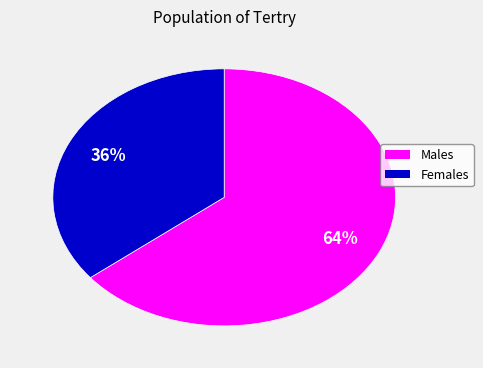

To the nearest percent, what is the average slice percentage?

50%